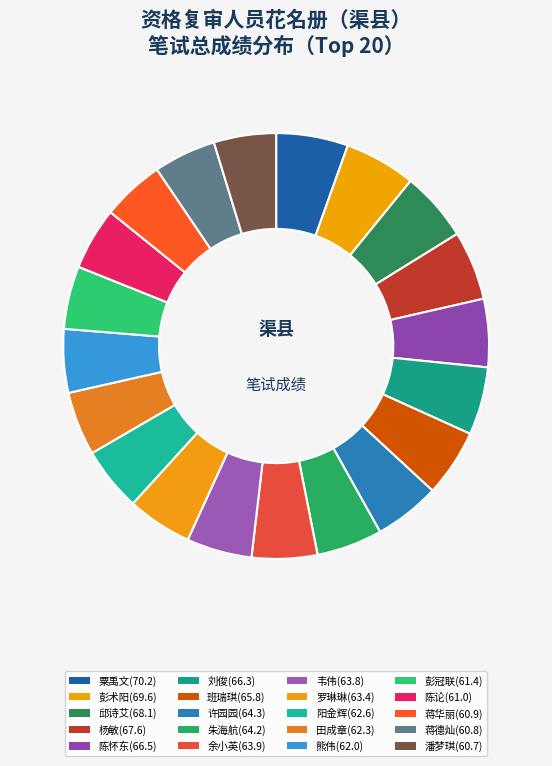

To the nearest percent, what is the difference between the largest and smallest slice percentages?

1%